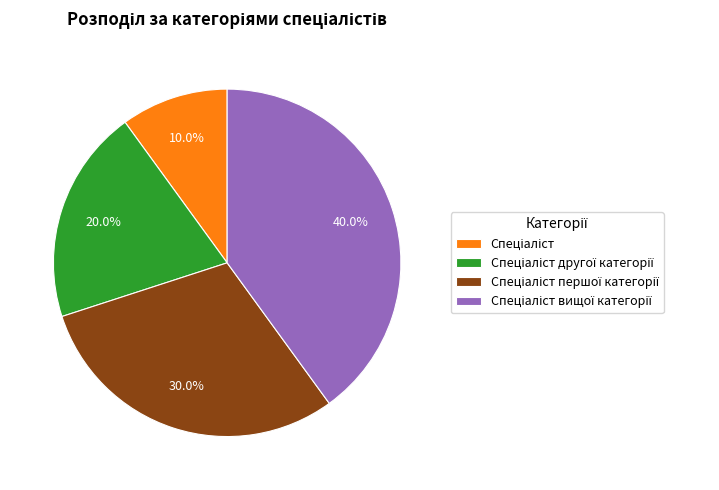

Is there any slice that represents more than half of the pie?

No